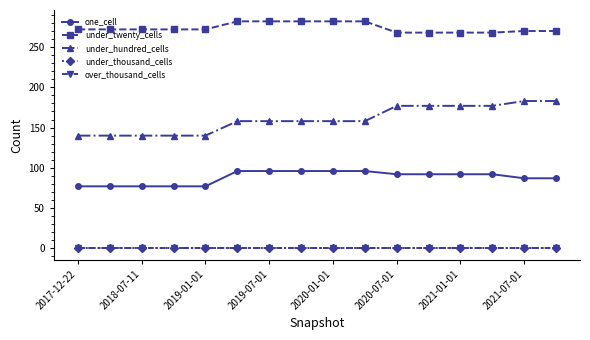

Is this an area chart (filled region under the line)?

No